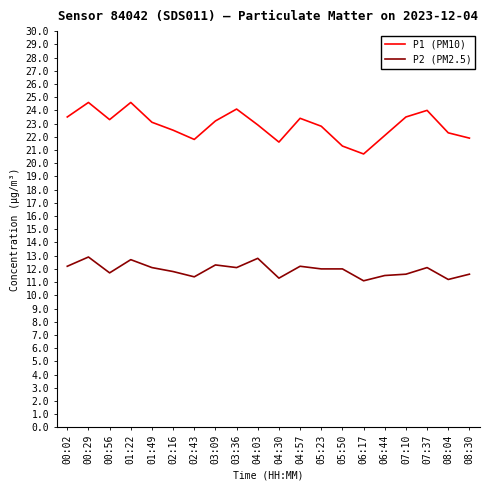

Which series has the largest total across all categories?

P1 (PM10)